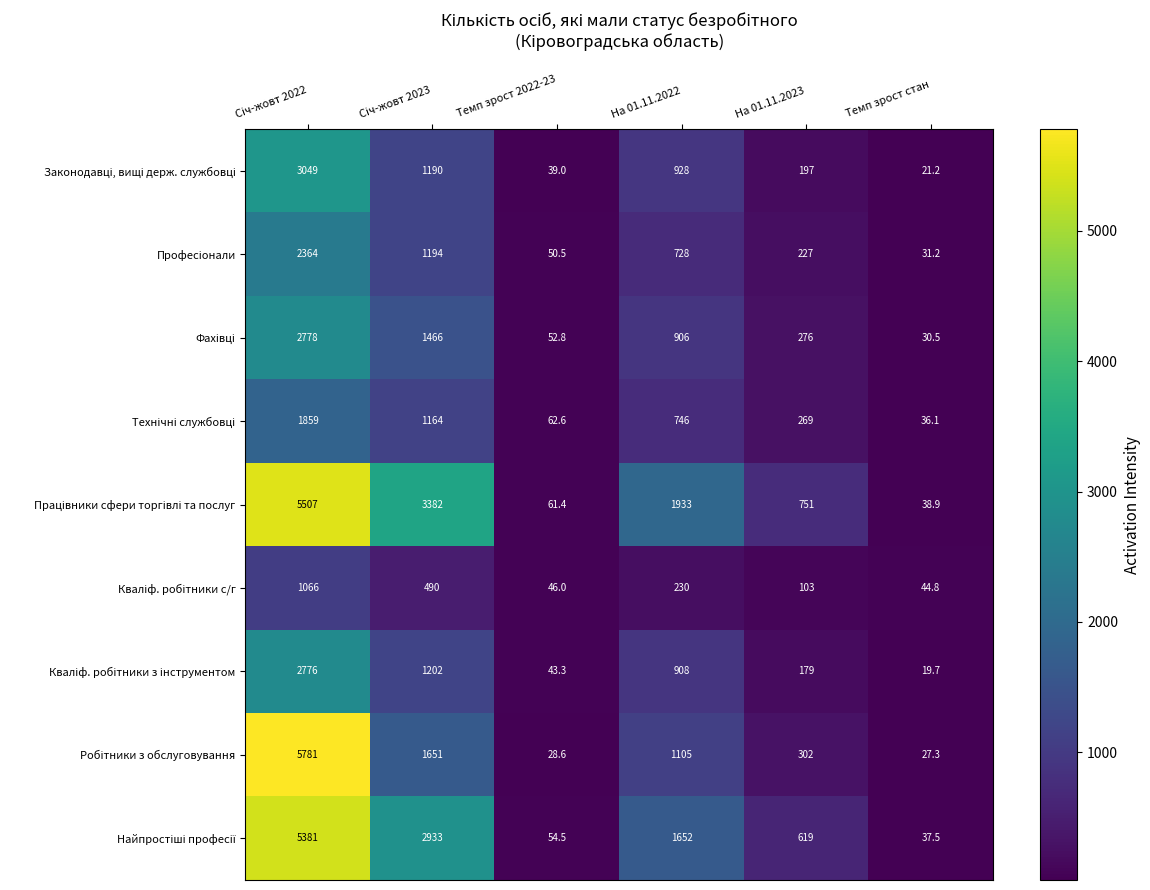

What is the total value across all series at Темп зрост стан?

287.2